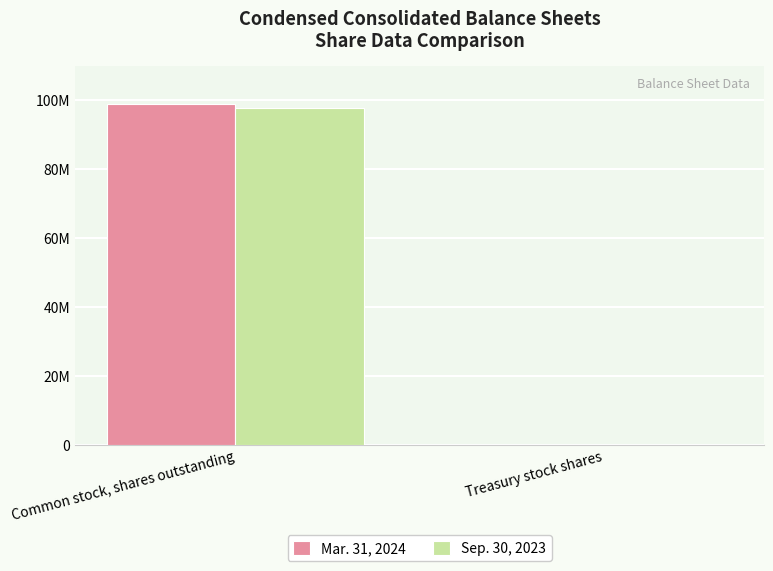

What are all the series names shown in the legend?

Mar. 31, 2024, Sep. 30, 2023